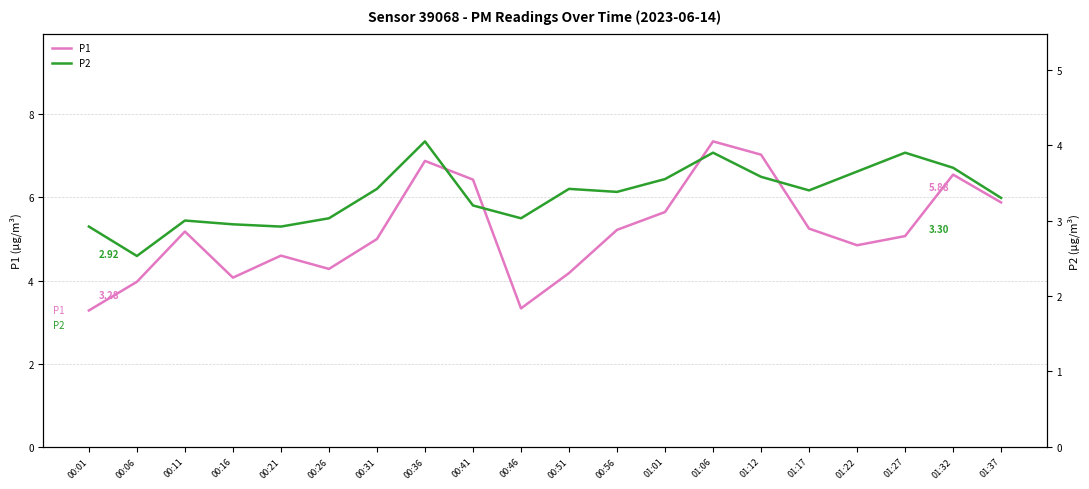

Reading left to right, transcribe all the data shown in this chart.

P1: 00:01=3.3	00:06=4.0	00:11=5.2	00:16=4.1	00:21=4.6	00:26=4.3	00:31=5.0	00:36=6.9	00:41=6.4	00:46=3.3	00:51=4.2	00:56=5.2	01:01=5.7	01:06=7.3	01:12=7.0	01:17=5.2	01:22=4.8	01:27=5.1	01:32=6.5	01:37=5.9
P2: 00:01=2.9	00:06=2.5	00:11=3.0	00:16=3.0	00:21=2.9	00:26=3.0	00:31=3.4	00:36=4.0	00:41=3.2	00:46=3.0	00:51=3.4	00:56=3.4	01:01=3.5	01:06=3.9	01:12=3.6	01:17=3.4	01:22=3.6	01:27=3.9	01:32=3.7	01:37=3.3